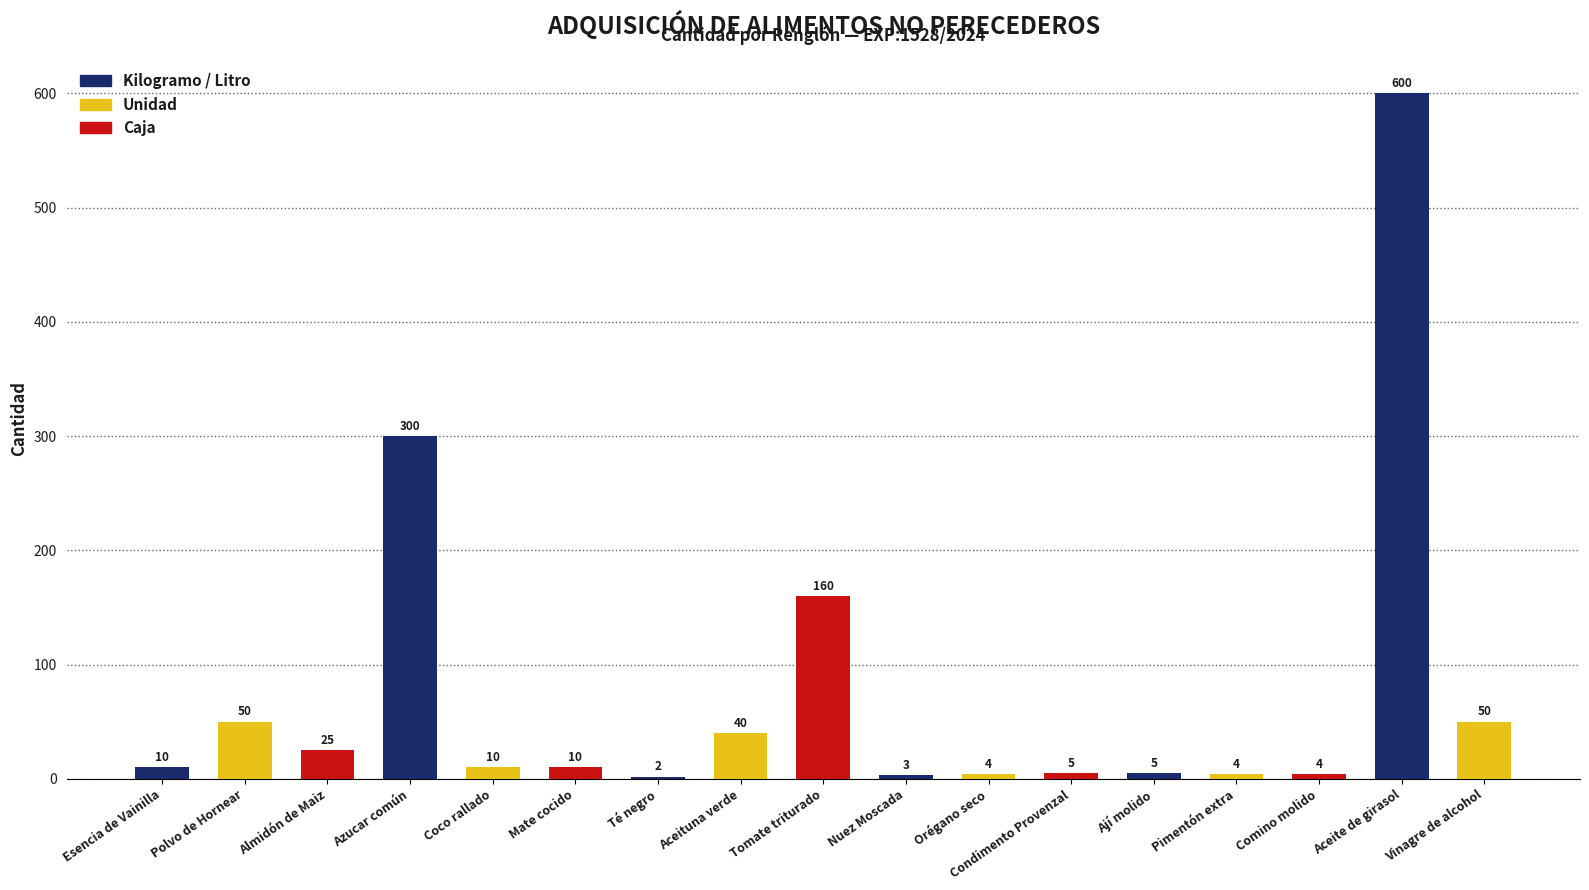

Reading left to right, list all the values displayed in this chart.

10	50	25	300	10	10	2	40	160	3	4	5	5	4	4	600	50